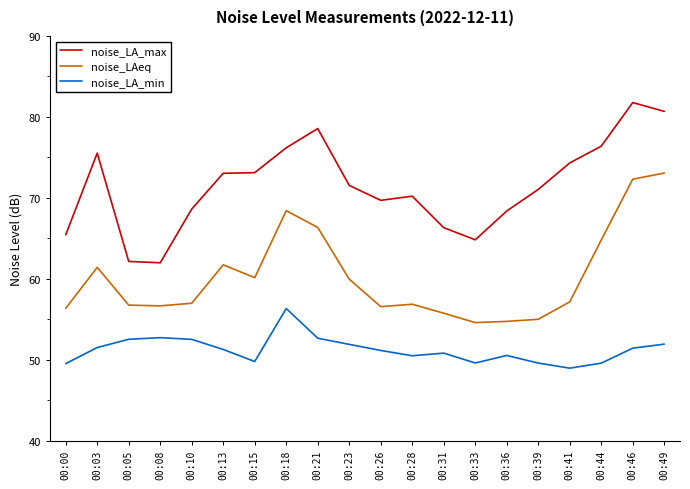

At 00:44, list the series in order from largest to smallest.

noise_LA_max, noise_LAeq, noise_LA_min